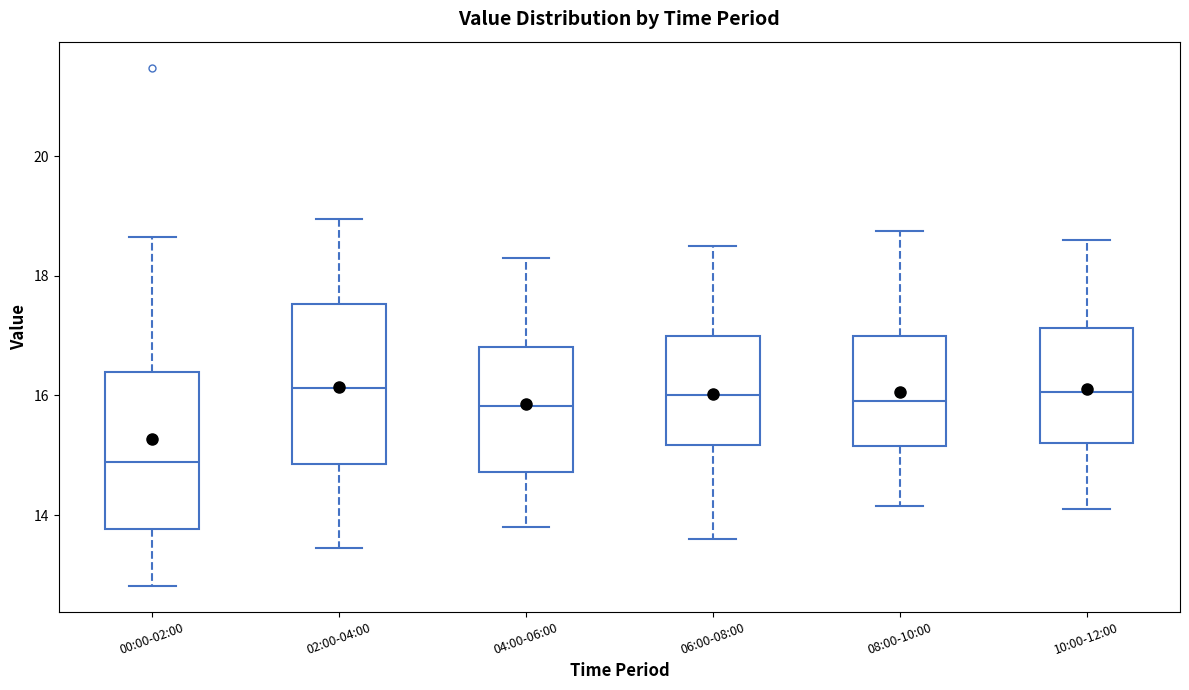

Reading left to right, transcribe this box plot: for each box, give where its median line is, the range the box spans, and where its two whiskers end, as read against the y-axis. The values are not printed on the chart, so give them approximately, as read against the axis.

00:00-02:00: median 14.8, box 13.8 to 16.4, whiskers 12.8 to 18.6
02:00-04:00: median 16.2, box 14.8 to 17.6, whiskers 13.4 to 19.0
04:00-06:00: median 15.8, box 14.8 to 16.8, whiskers 13.8 to 18.4
06:00-08:00: median 16.0, box 15.2 to 17.0, whiskers 13.6 to 18.6
08:00-10:00: median 16.0, box 15.2 to 17.0, whiskers 14.2 to 18.8
10:00-12:00: median 16.0, box 15.2 to 17.2, whiskers 14.2 to 18.6